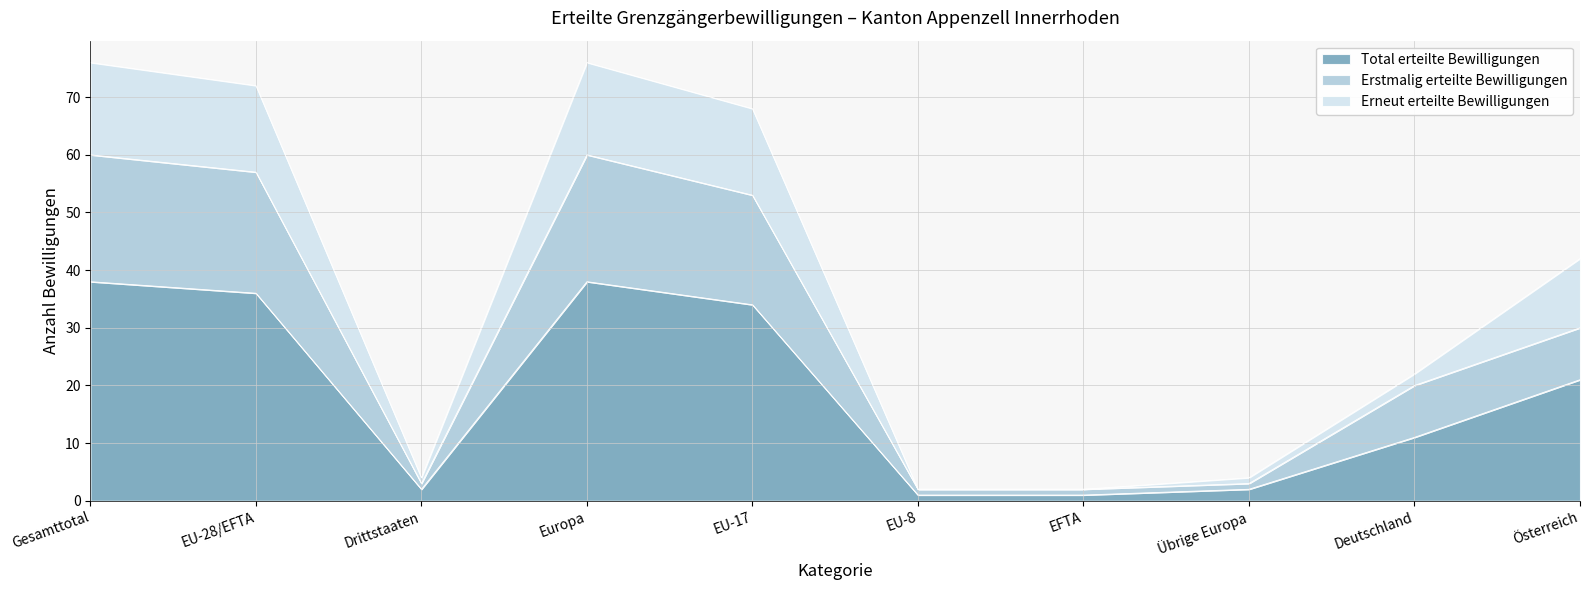

At which category does Total erteilte Bewilligungen reach its first local valley?

Drittstaaten